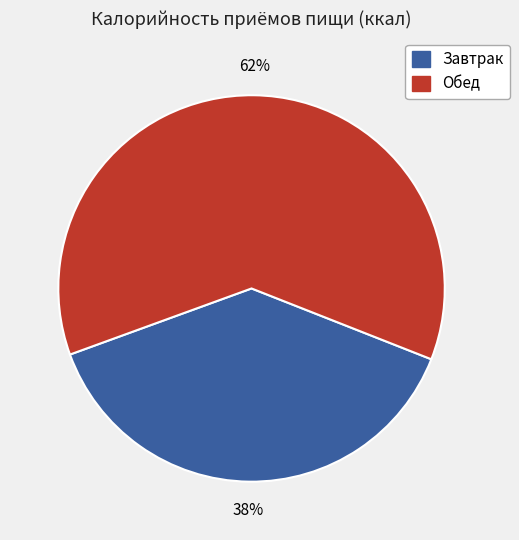

Is there a majority slice in this chart?

Yes